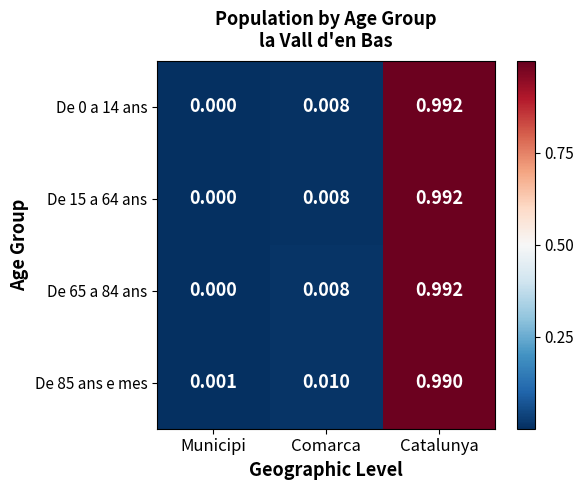

At which category is the sum across all series the highest?

Catalunya